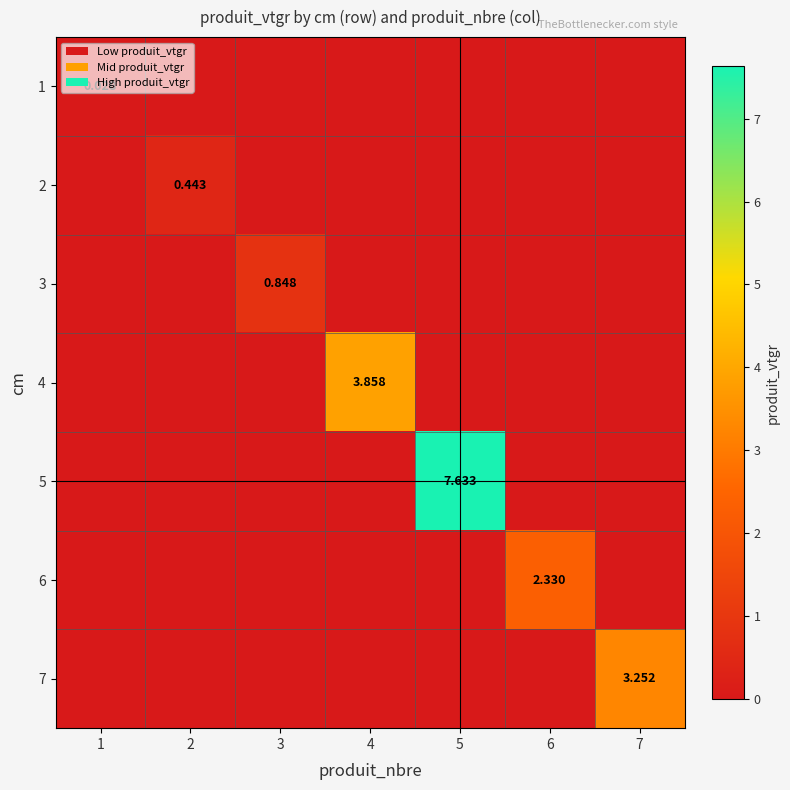

Between 5 and 3, which is larger?

5